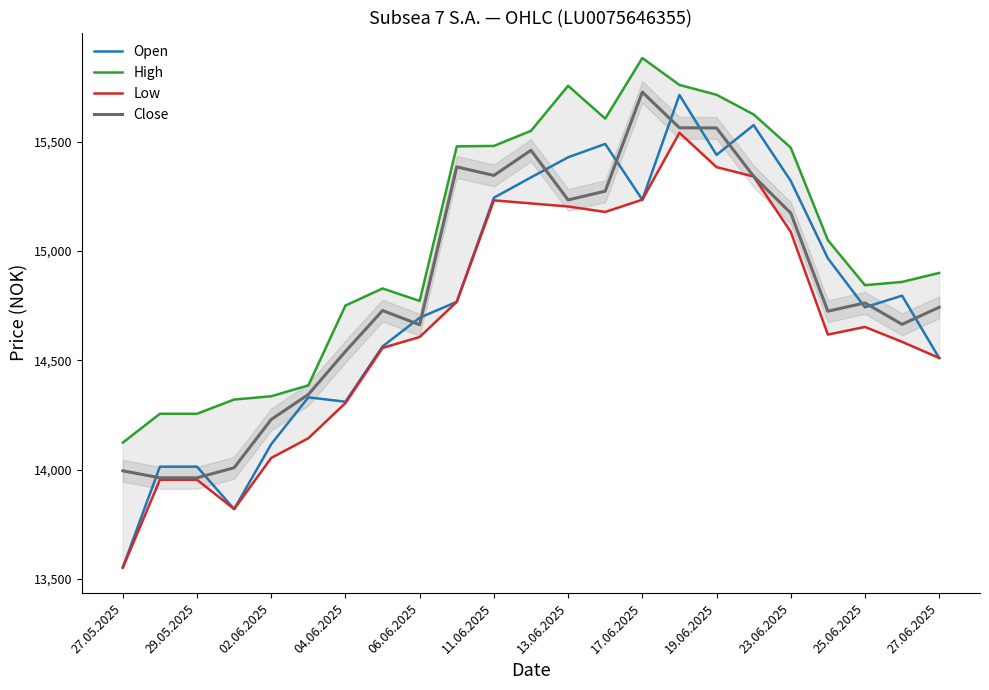

The value of Close at 04.06.2025 is 18956. True or false?

False